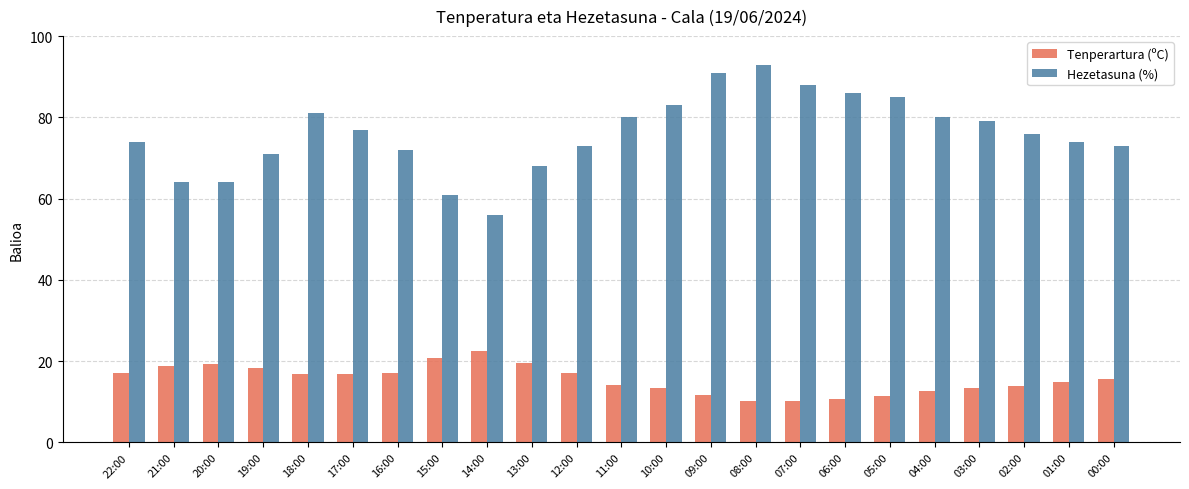

What is the total value across all series at 14:00?

78.5